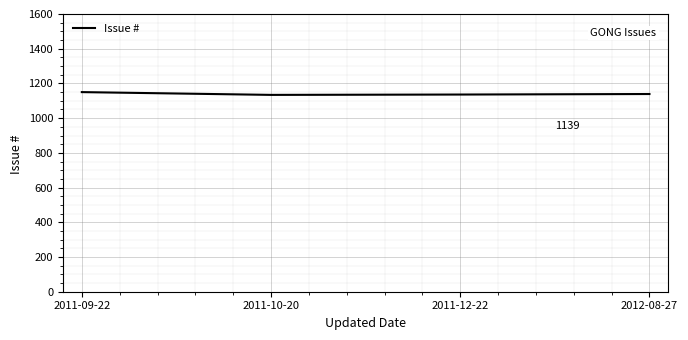

Approximately how many times larger is the value at 2011-12-22 compared to 2012-08-27?

1.0